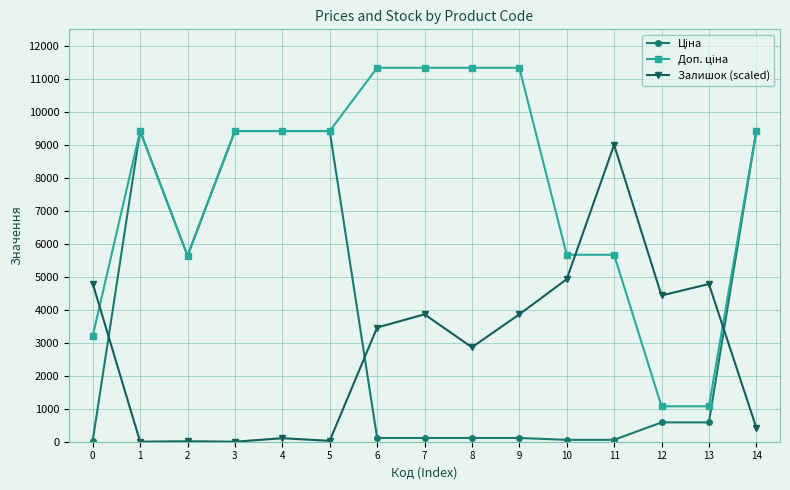

What is the greatest value displayed?

11334.0